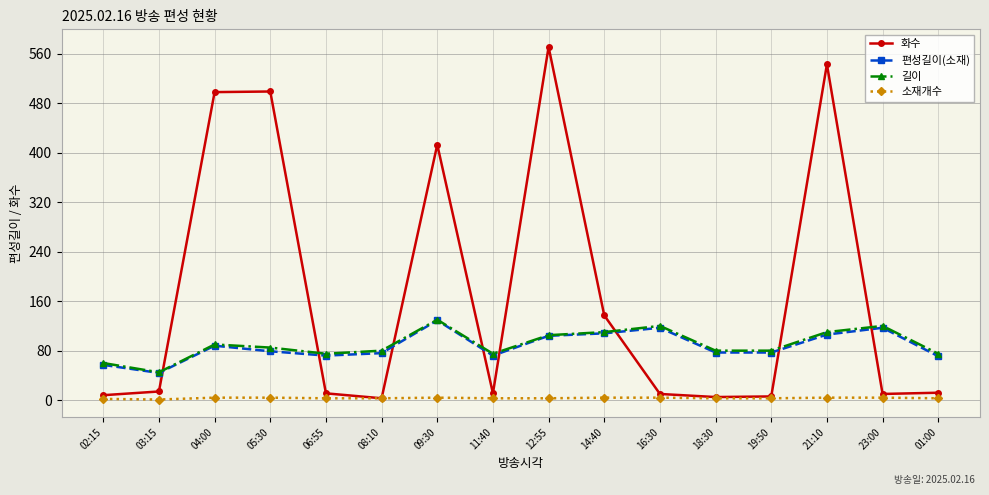

Which category has the highest value across all series?

12:55